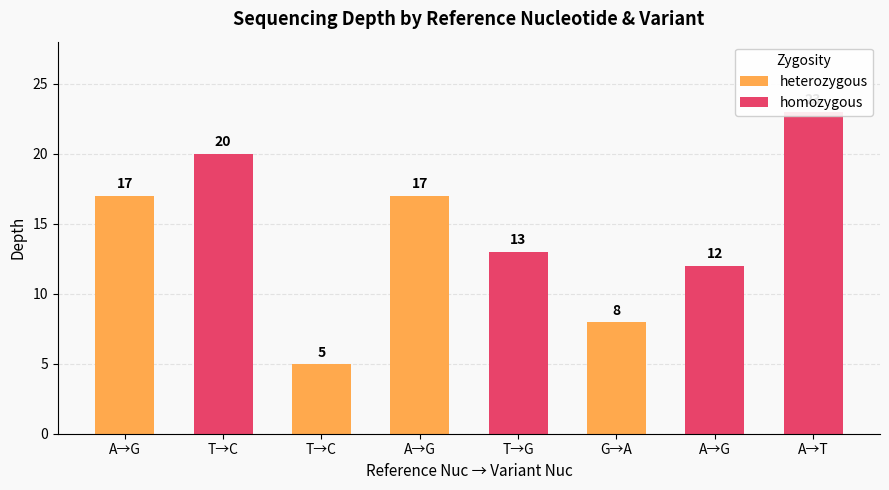

What is the difference between the maximum and minimum values in the heterozygous series?

12